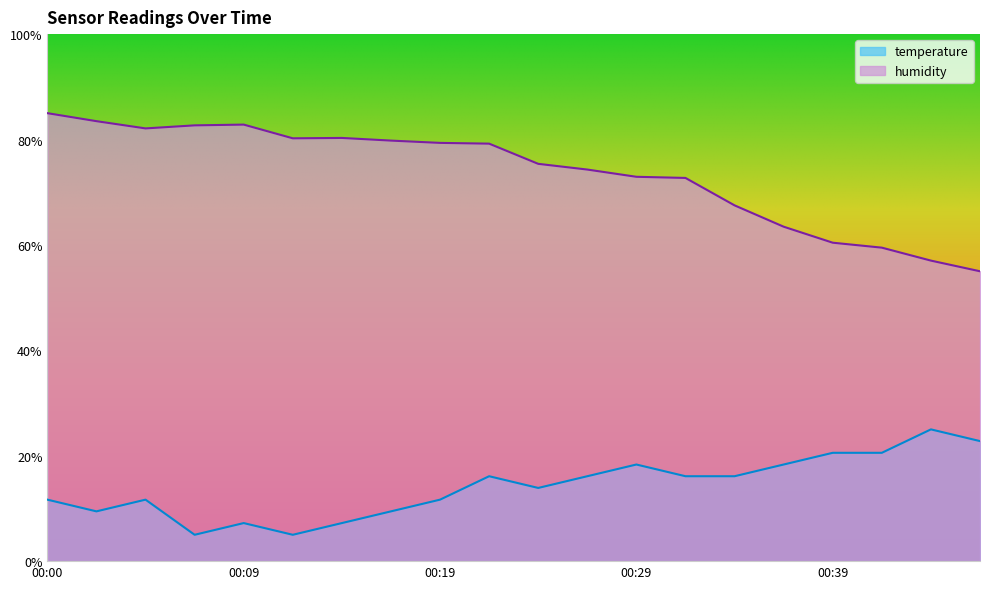

Reading right to left, what are all the values shown in this chart?

temperature: 00:46=22.8	00:44=25.0	00:41=20.6	00:39=20.6	00:36=18.3	00:34=16.1	00:31=16.1	00:29=18.3	00:26=16.1	00:24=13.9	00:22=16.1	00:19=11.7	00:17=9.4	00:14=7.2	00:12=5.0	00:09=7.2	00:07=5.0	00:05=11.7	00:02=9.4	00:00=11.7
humidity: 00:46=55.0	00:44=57.0	00:41=59.5	00:39=60.4	00:36=63.5	00:34=67.5	00:31=72.7	00:29=72.9	00:26=74.3	00:24=75.4	00:22=79.2	00:19=79.4	00:17=79.8	00:14=80.3	00:12=80.2	00:09=82.8	00:07=82.7	00:05=82.1	00:02=83.5	00:00=85.0